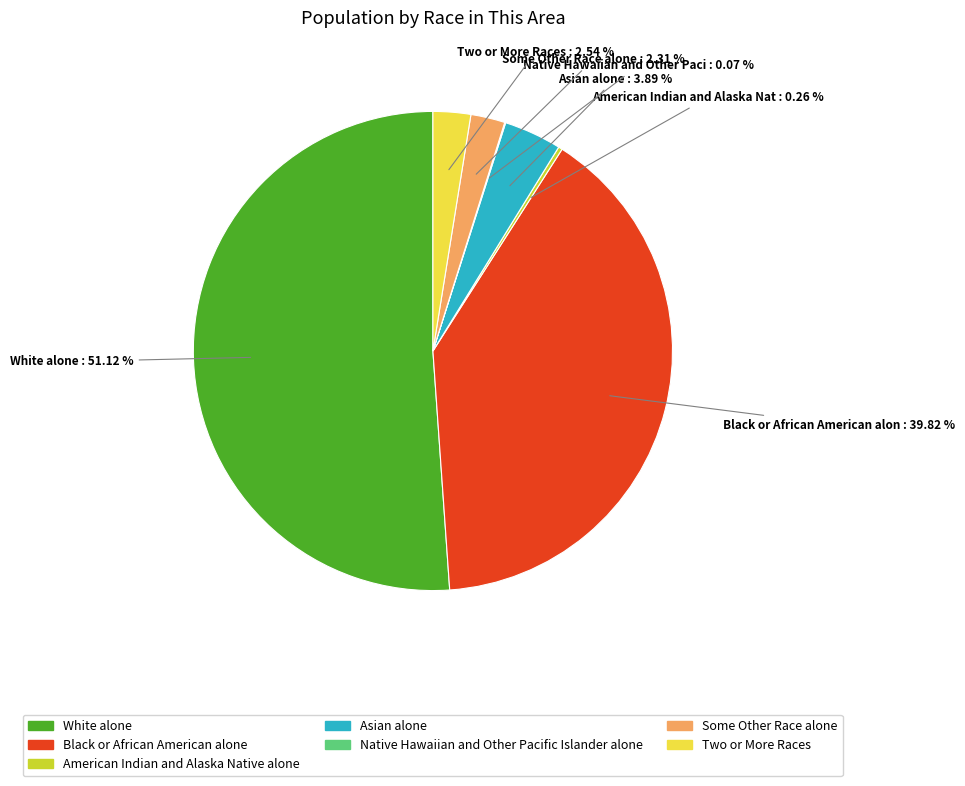

What is the largest slice in the pie chart?

White alone